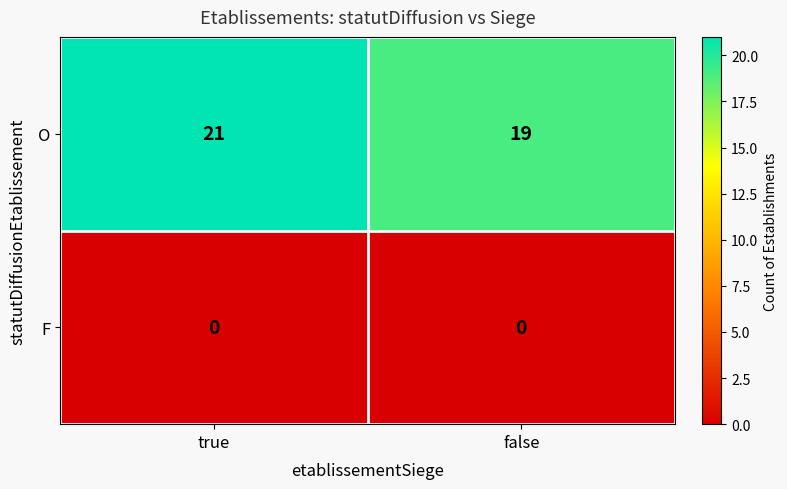

At which category does the chart reach its peak across all series?

true